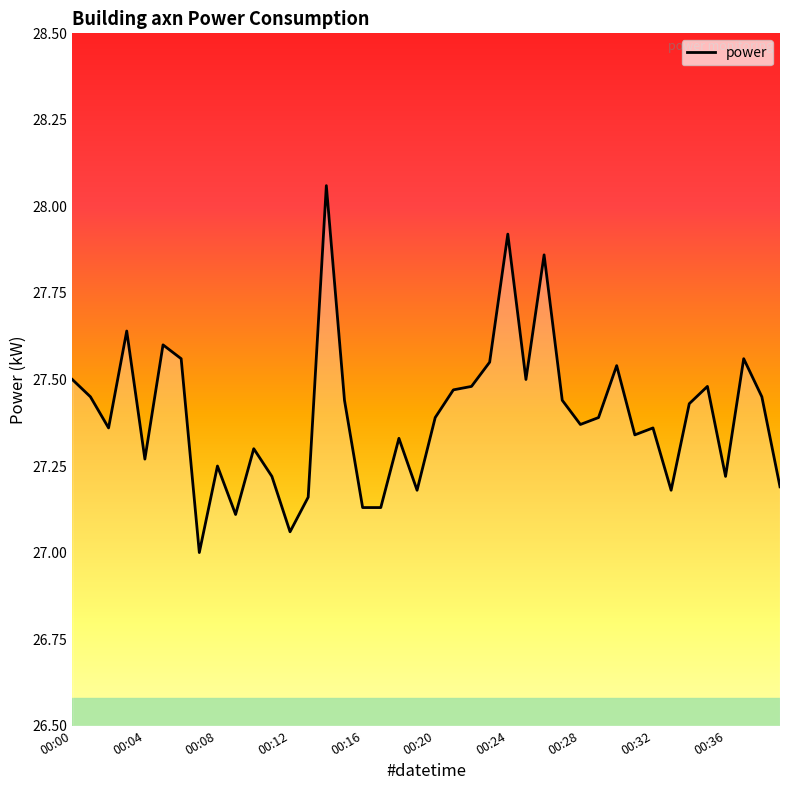

What is the difference between the maximum and minimum values?

1.1